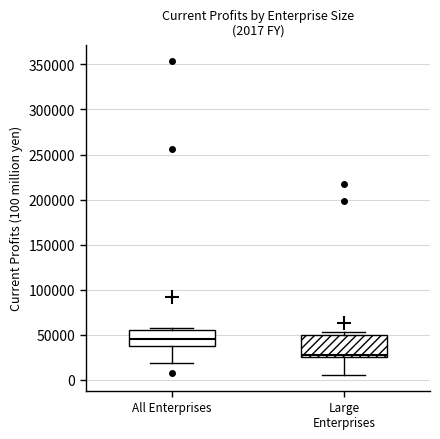

Which box has the highest median line?

All Enterprises